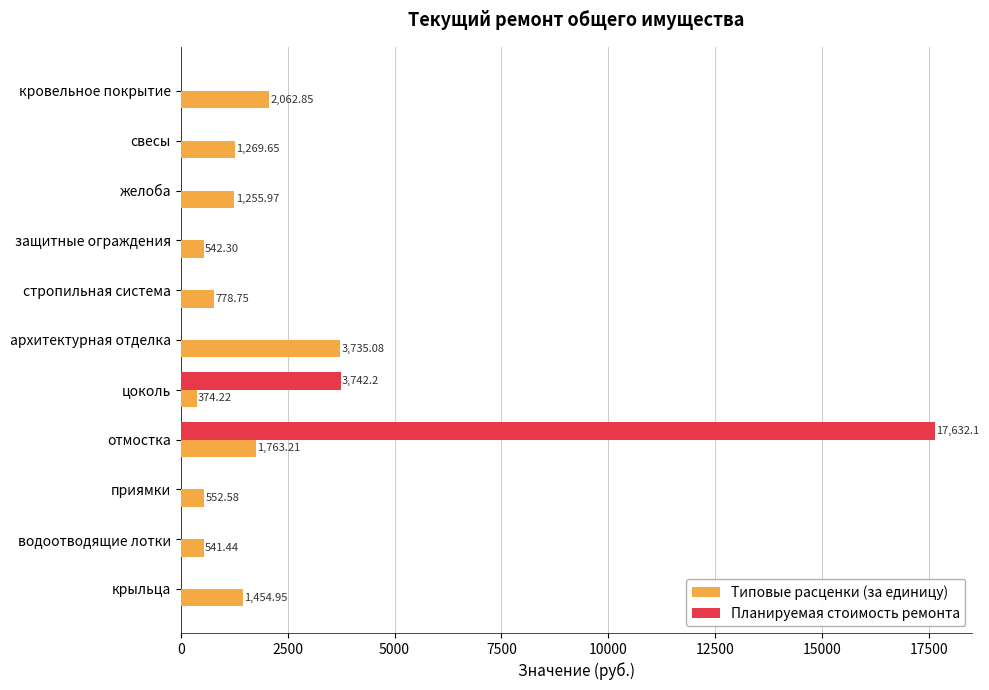

At which category is the sum across all series the highest?

отмостка